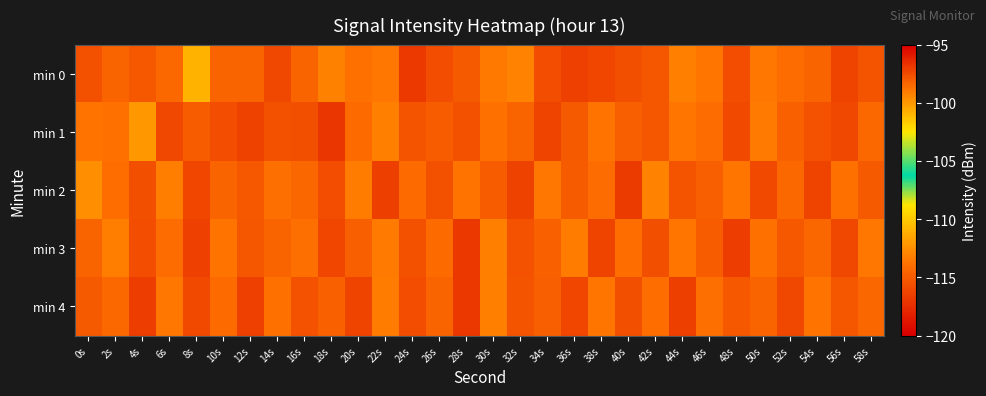

List the series in order of their peak value, highest first.

min 0, min 1, min 2, min 3, min 4